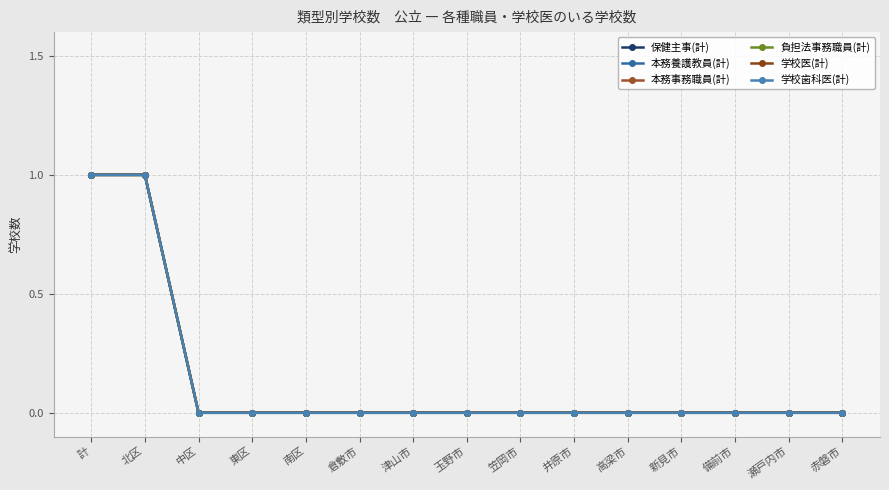

Does the chart have visible grid lines?

Yes